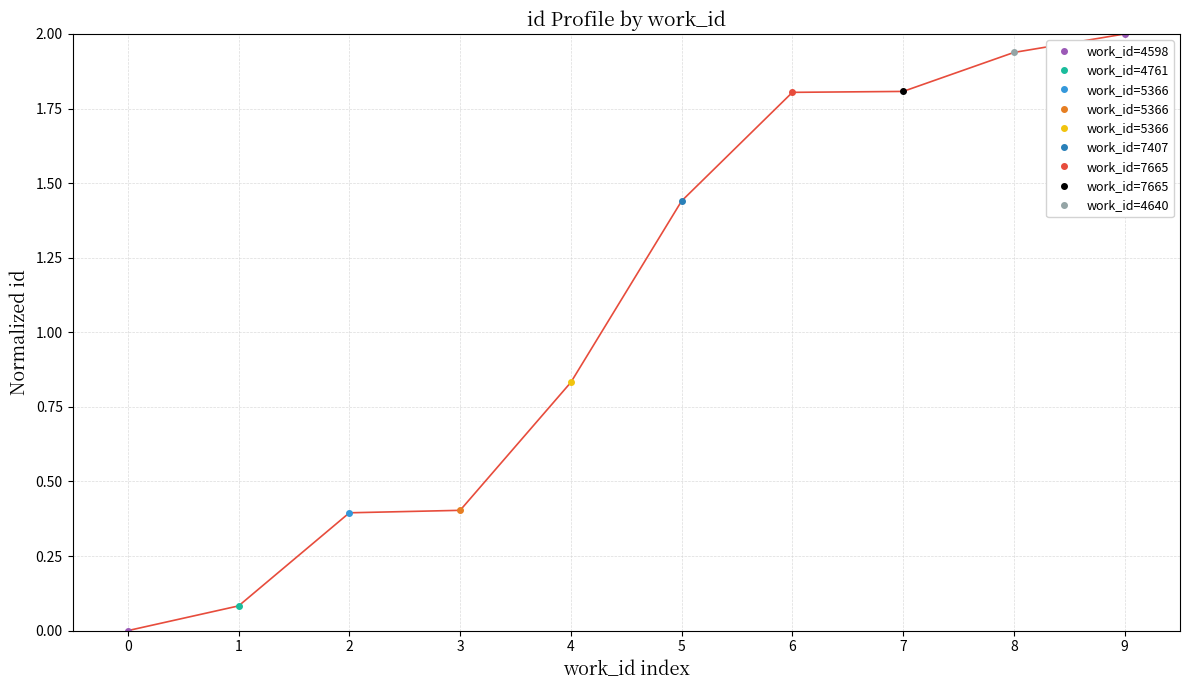

How many data points are above 1?

5